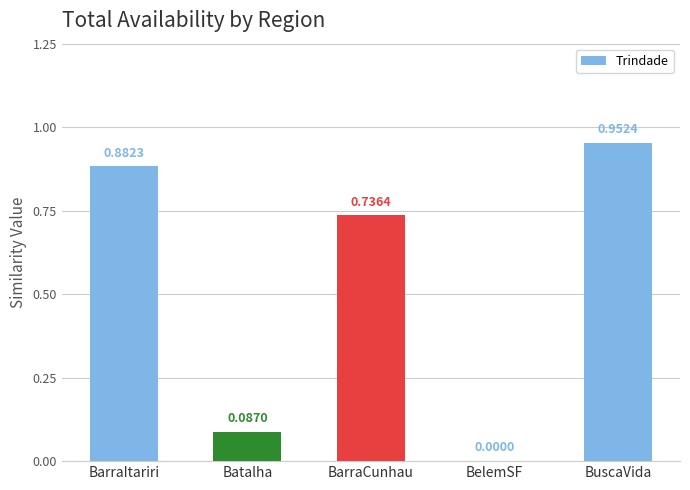

Which has a higher value, BuscaVida or BelemSF?

BuscaVida